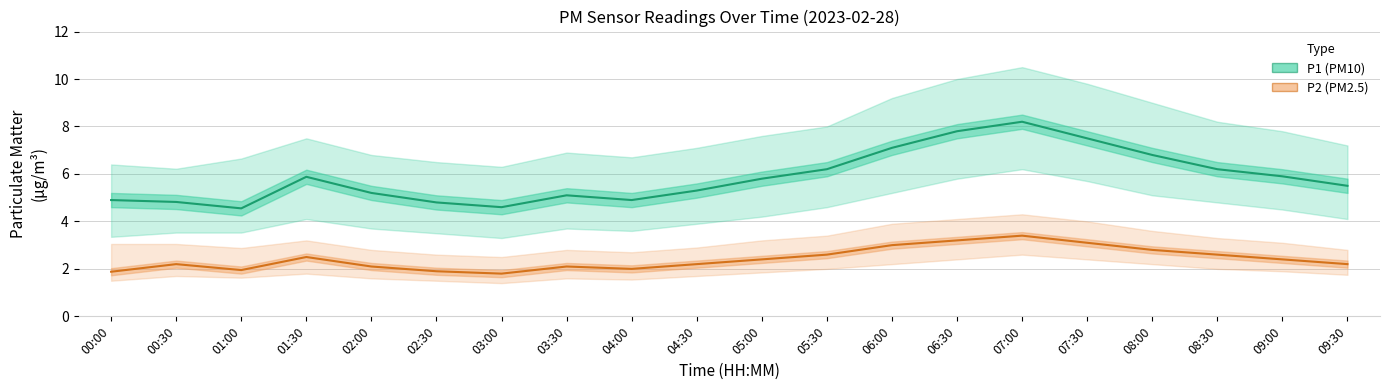

What position from the left is 02:00?

5